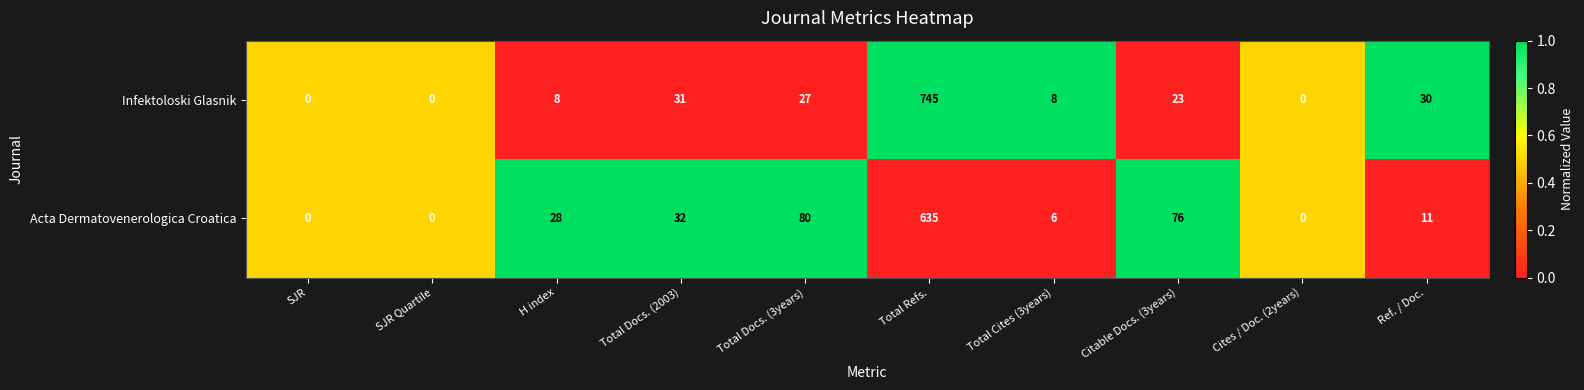

The value of Acta Dermatovenerologica Croatica at SJR Quartile is -376. True or false?

False